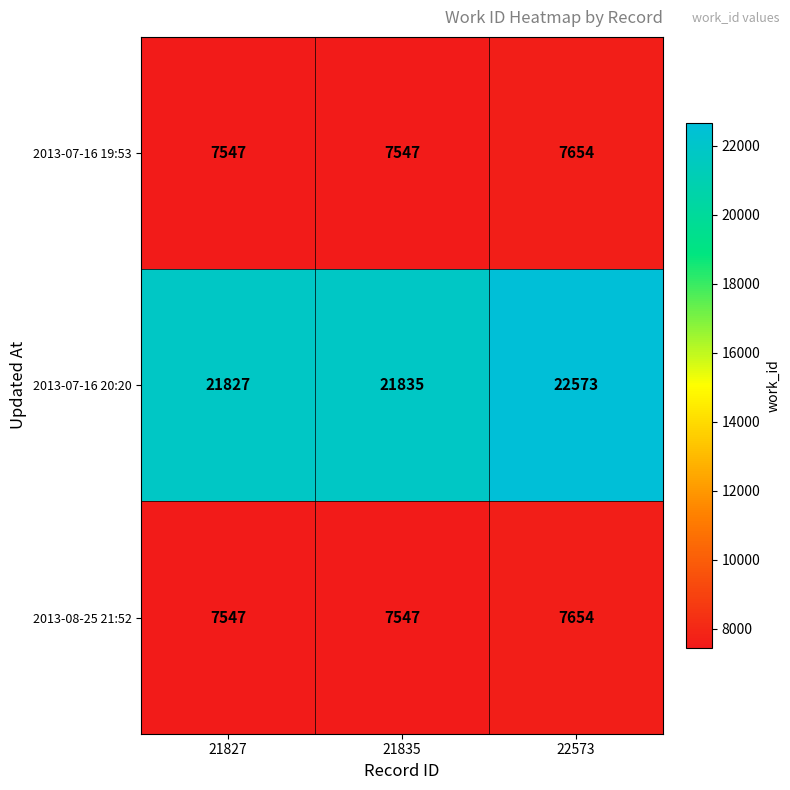

Reading left to right, what are all the values shown in this chart?

2013-07-16 19:53: 7547	7547	7654
2013-07-16 20:20: 21827	21835	22573
2013-08-25 21:52: 7547	7547	7654